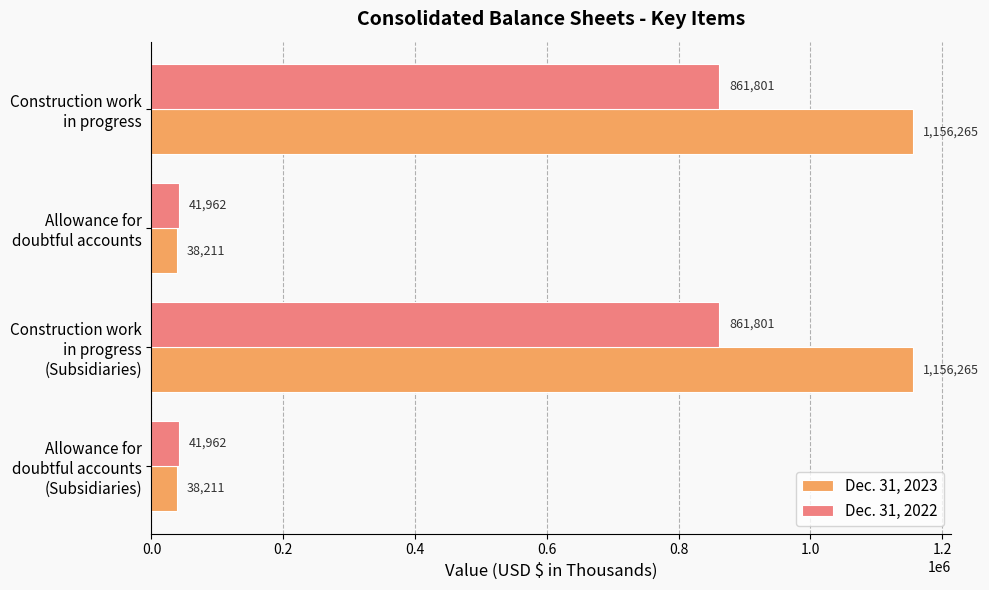

Which series has the largest total across all categories?

Dec. 31, 2023